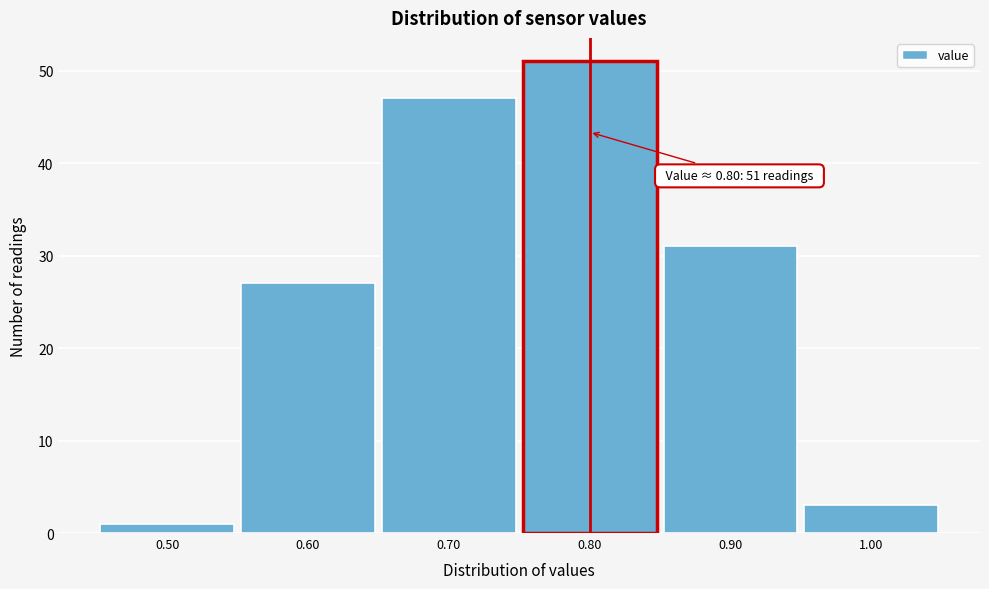

Which range on the x-axis has the tallest bar?

0.75 to 0.85